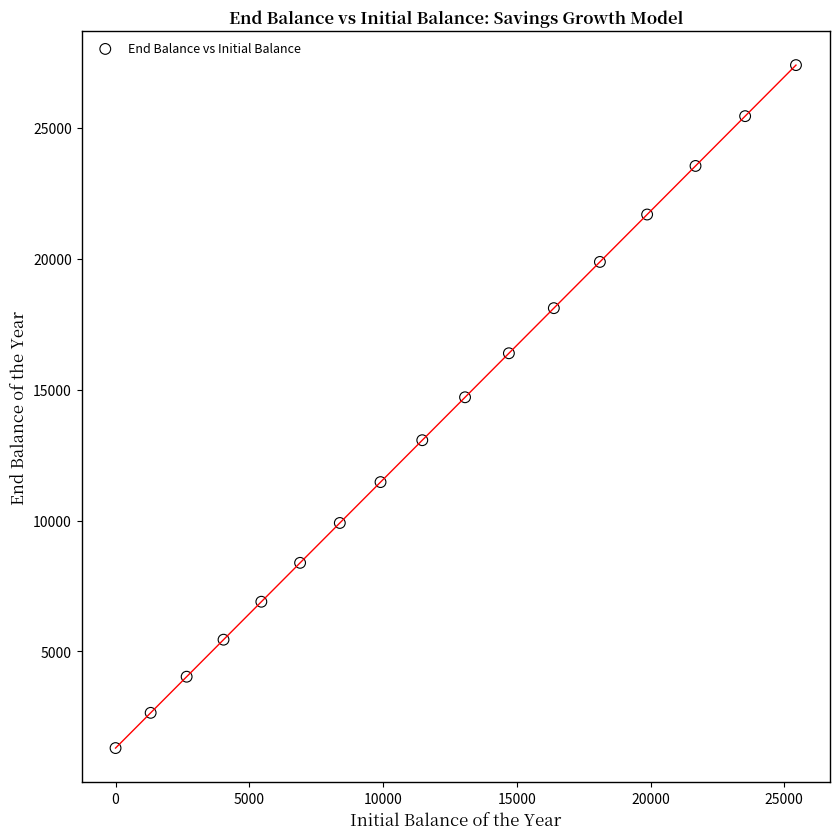

What Y value in the scatter plot is closest to 14348?

14704.4